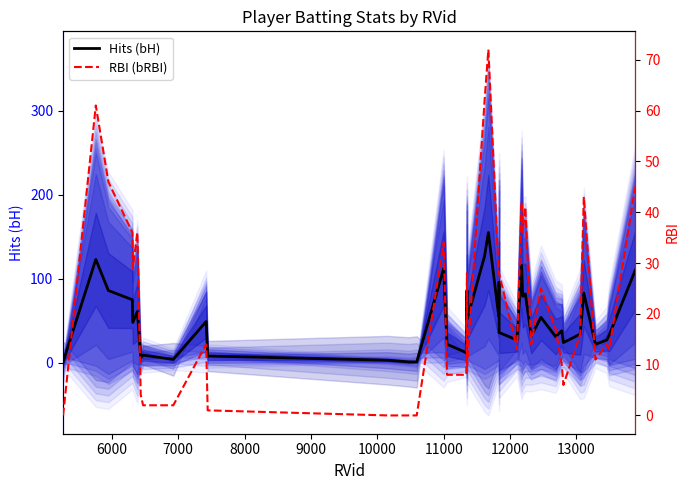

Which series has the largest total across all categories?

Hits (bH)